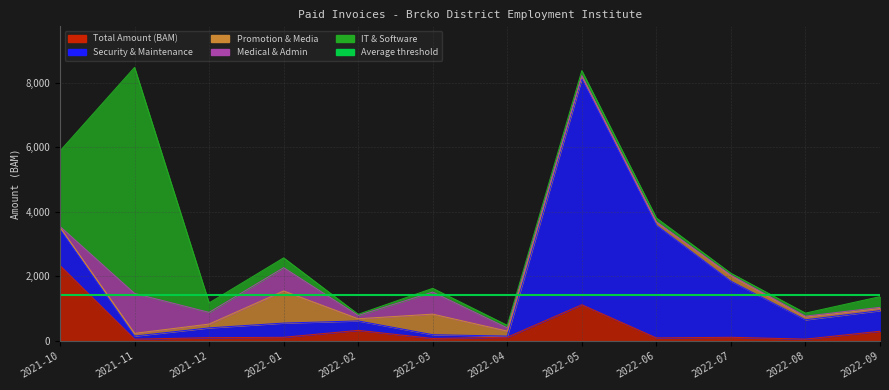

Reading left to right, transcribe all the data shown in this chart.

Total Amount (BAM): 2021-10=2340.0	2021-11=58.3	2021-12=104.2	2022-01=117.0	2022-02=331.1	2022-03=80.0	2022-04=118.5	2022-05=1124.3	2022-06=97.1	2022-07=117.0	2022-08=60.0	2022-09=304.2
Security & Maintenance: 2021-10=1124.3	2021-11=97.1	2021-12=304.2	2022-01=440.0	2022-02=292.5	2022-03=117.0	2022-04=35.1	2022-05=6998.9	2022-06=3490.1	2022-07=1736.5	2022-08=598.0	2022-09=637.5
Promotion & Media: 2021-10=58.3	2021-11=83.3	2021-12=117.0	2022-01=994.5	2022-02=67.0	2022-03=637.5	2022-04=154.4	2022-05=80.0	2022-06=95.0	2022-07=166.5	2022-08=83.3	2022-09=67.0
Medical & Admin: 2021-10=25.0	2021-11=1236.0	2021-12=363.0	2022-01=721.0	2022-02=103.0	2022-03=681.8	2022-04=99.8	2022-05=17.0	2022-06=11.7	2022-07=20.0	2022-08=30.0	2022-09=36.0
IT & Software: 2021-10=2340.0	2021-11=6998.9	2021-12=292.5	2022-01=304.2	2022-02=35.1	2022-03=117.0	2022-04=80.0	2022-05=154.4	2022-06=118.5	2022-07=60.0	2022-08=95.0	2022-09=331.1